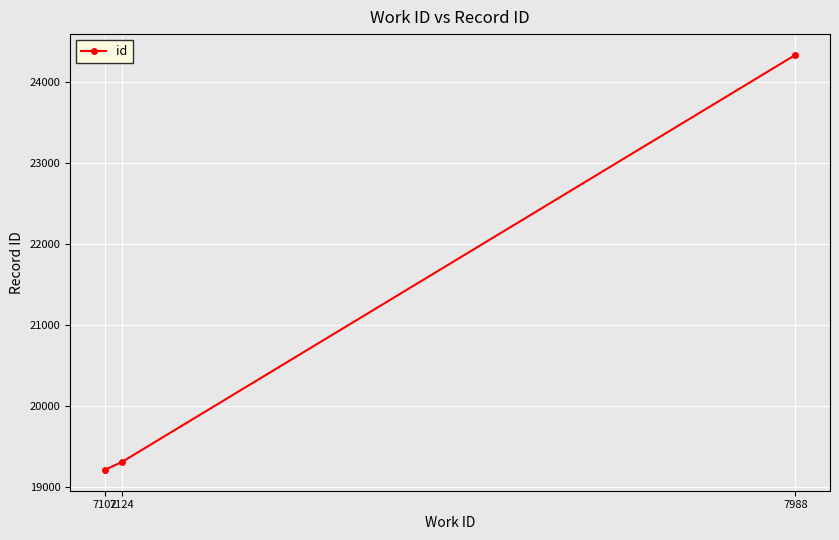

What is the approximate value at 7124, to the nearest 50?

19300